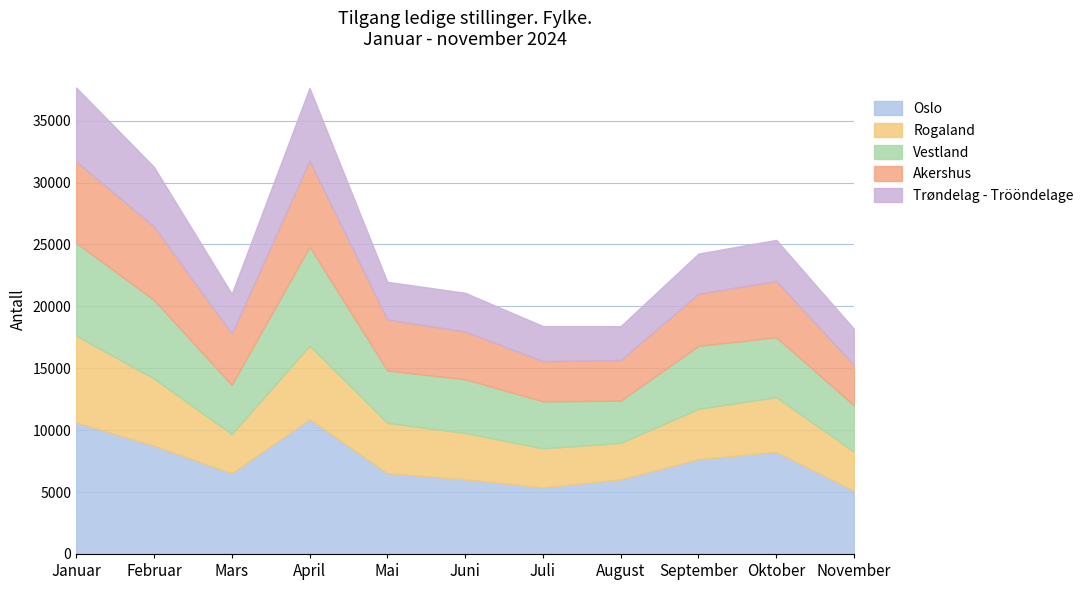

What is the maximum value for Rogaland?

7016